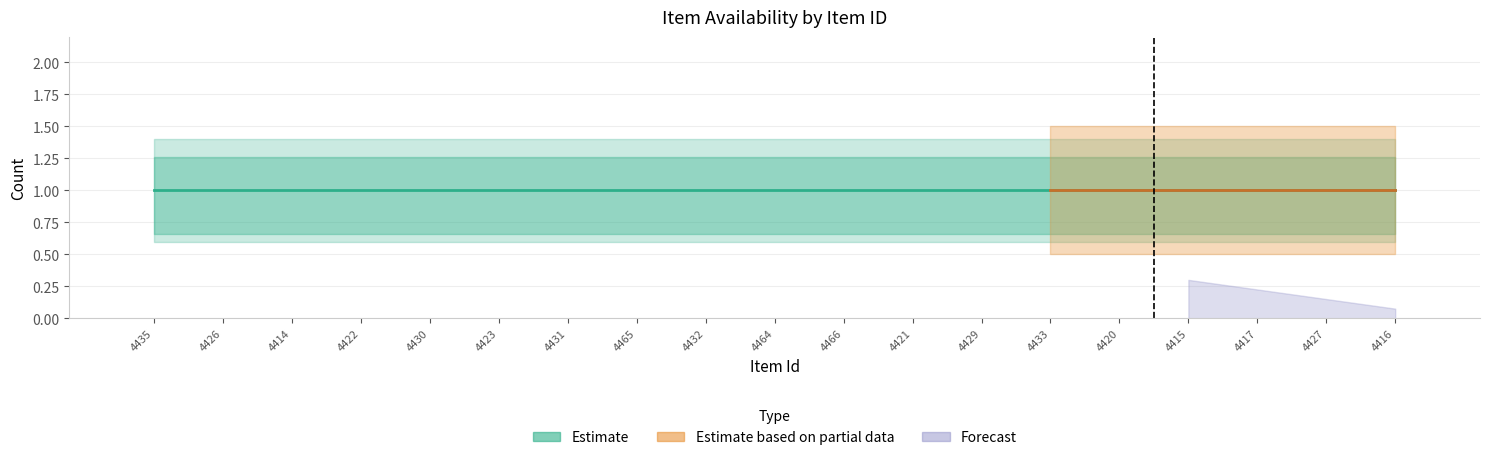

What is the sum of the Estimate values at 4427 and 4429?

2